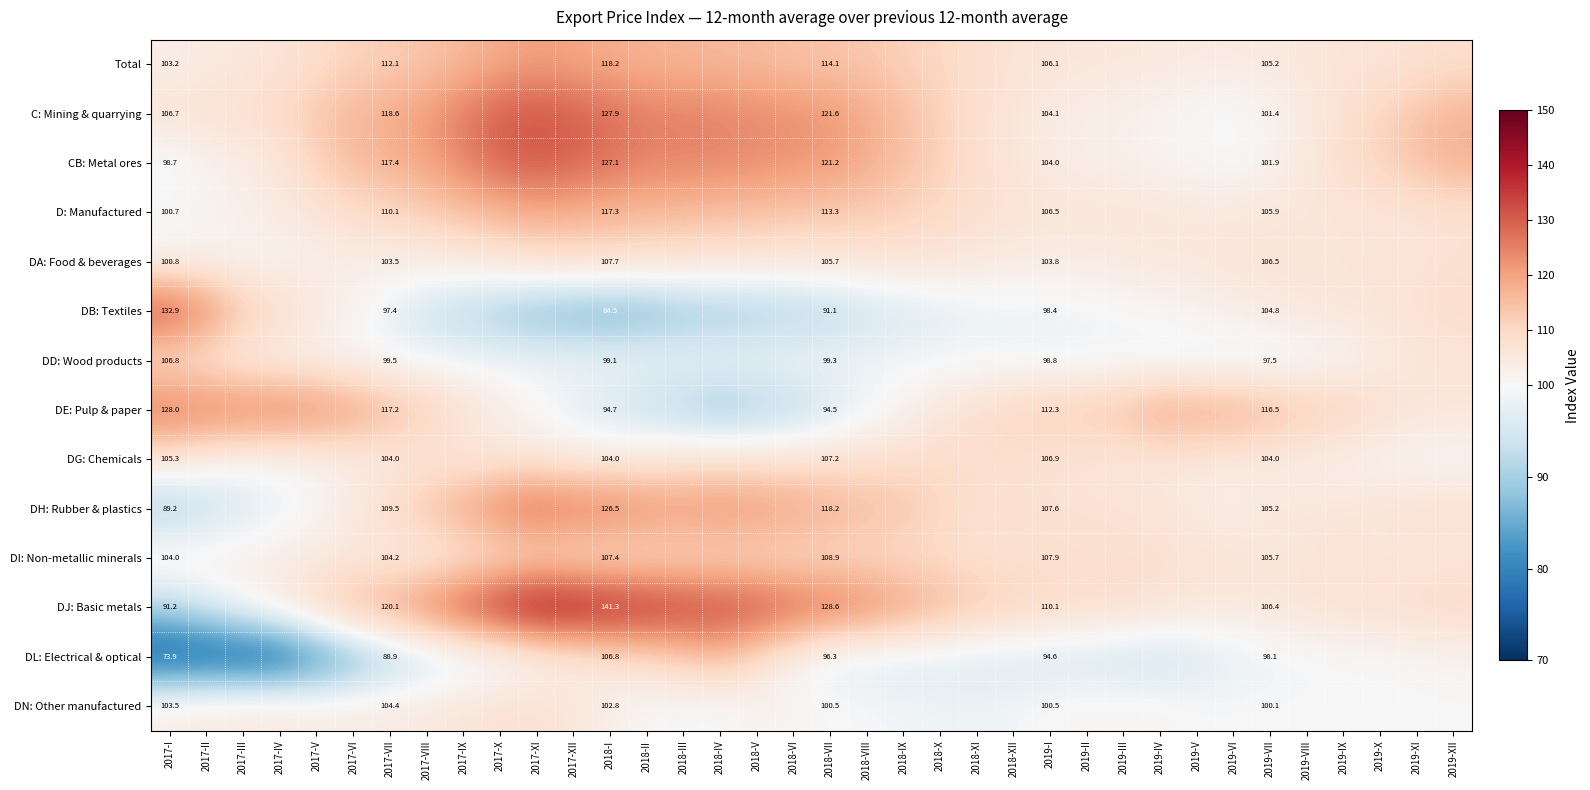

At how many categories does at least one series exceed 113?

32